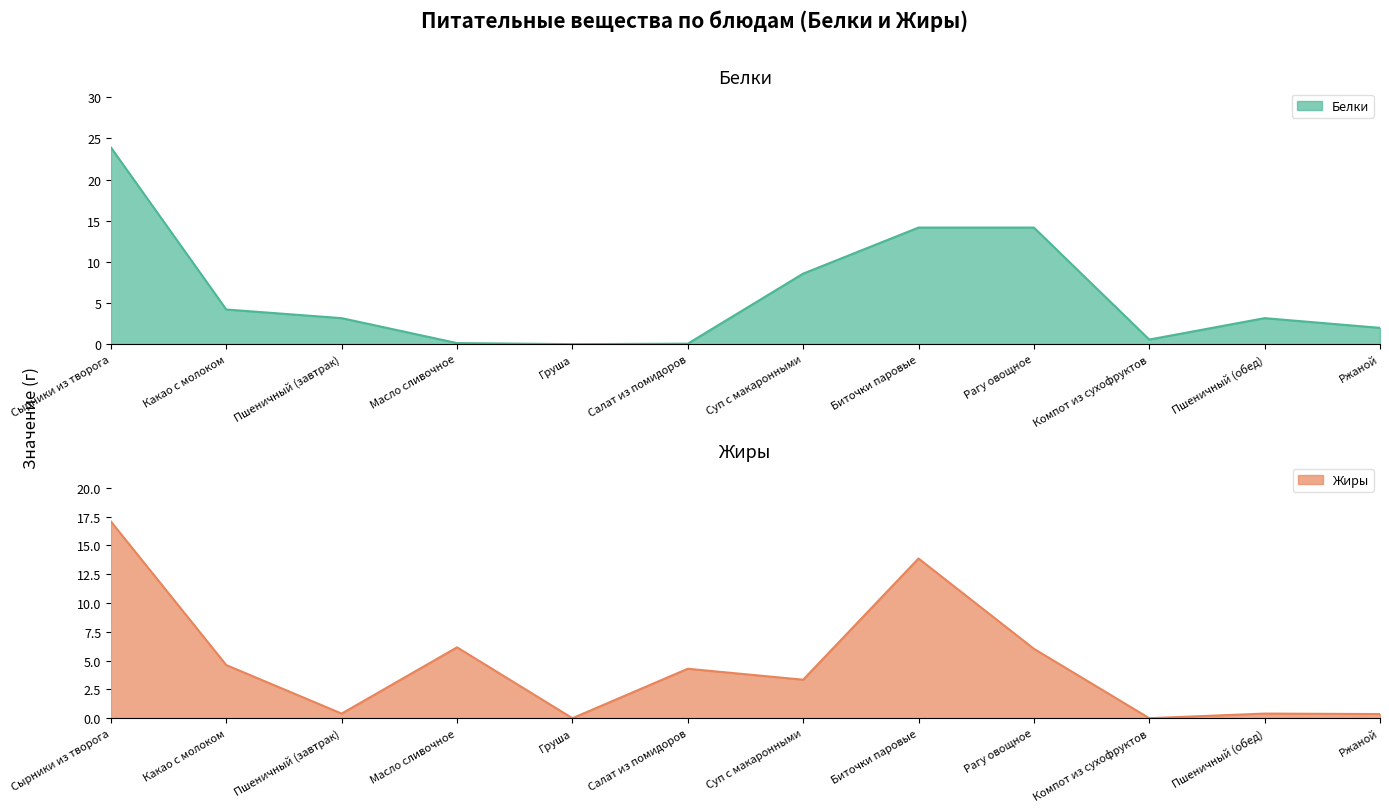

Reading left to right, extract all data points from this chart.

Белки: 23.9	4.2	3.2	0.1	0.0	0.1	8.6	14.2	14.2	0.6	3.2	2.0
Жиры: 17.1	4.6	0.4	6.2	0.0	4.3	3.3	13.9	6.0	0.0	0.4	0.4